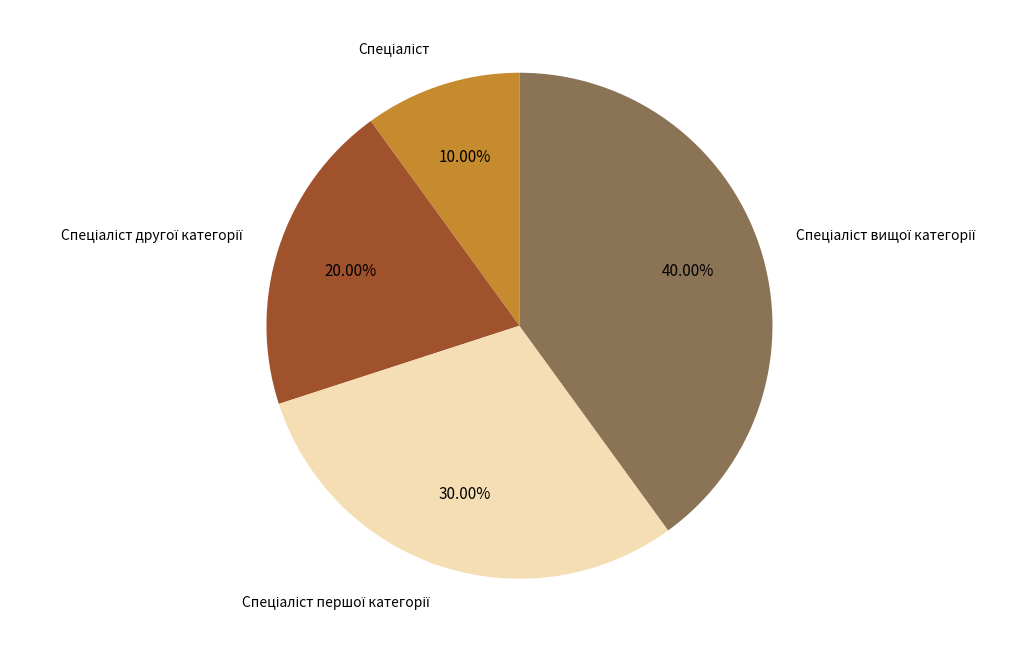

Is there a majority slice in this chart?

No